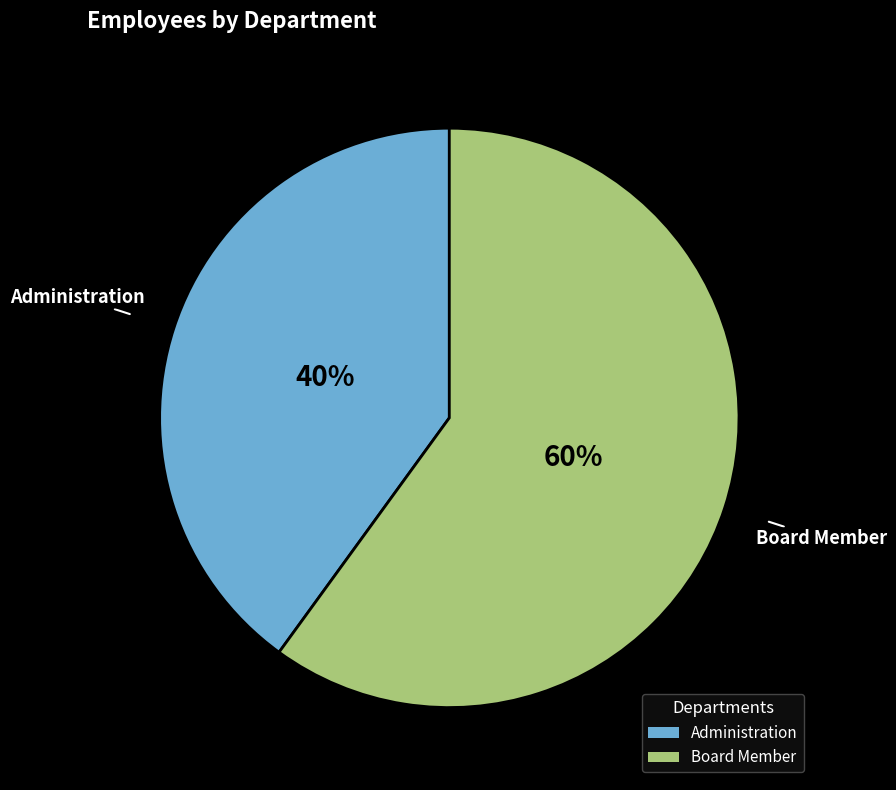

To the nearest percent, what portion does Board Member represent?

60%